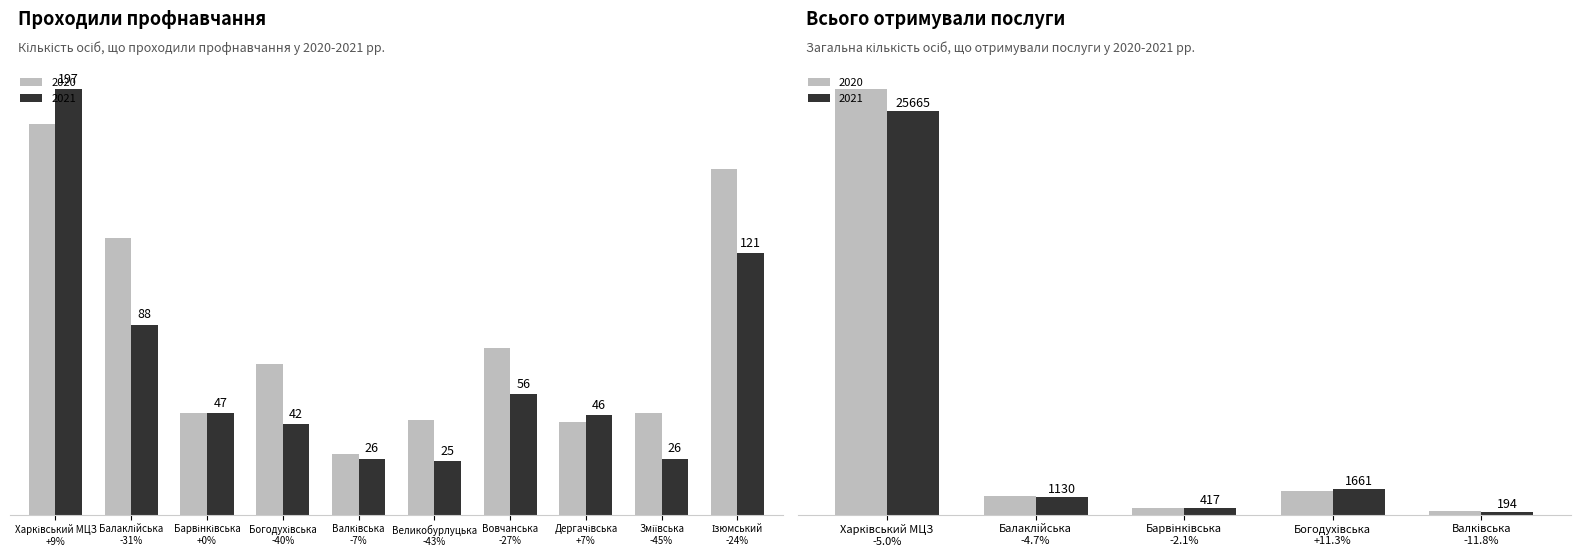

At which category does the chart reach its minimum across all series?

Великобурлуцька -43%